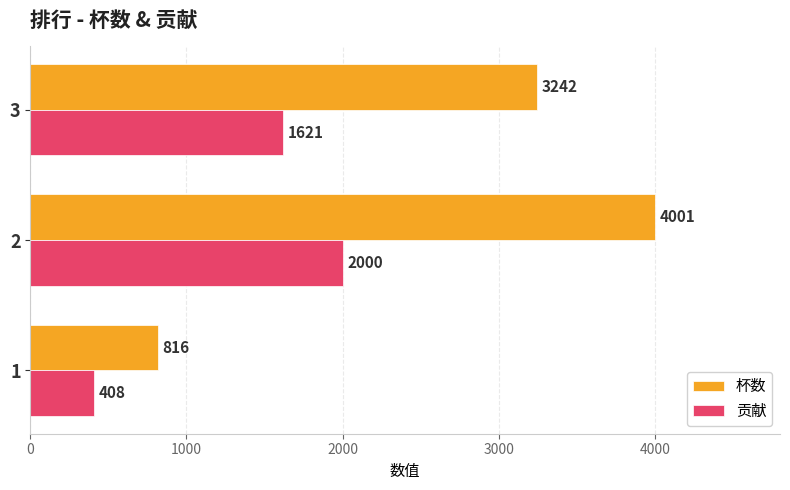

What is the difference between the 杯数 values at 3 and 2?

759